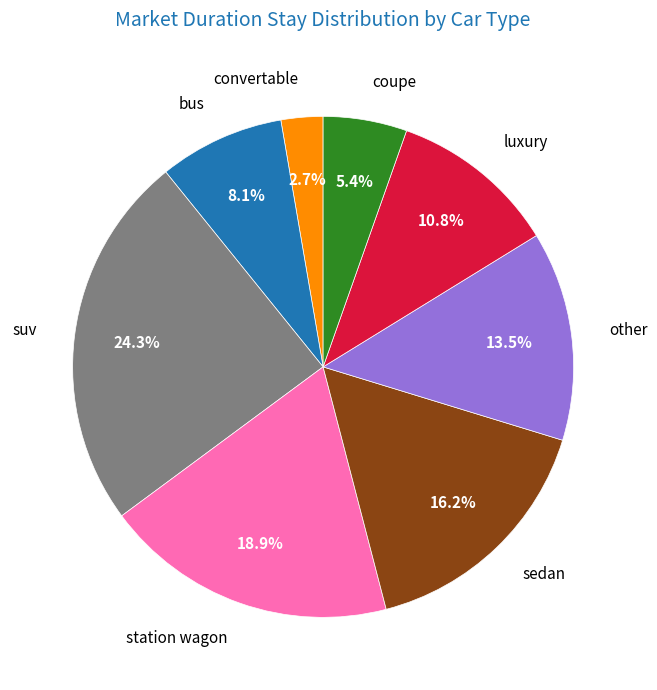

What is the largest slice in the pie chart?

suv